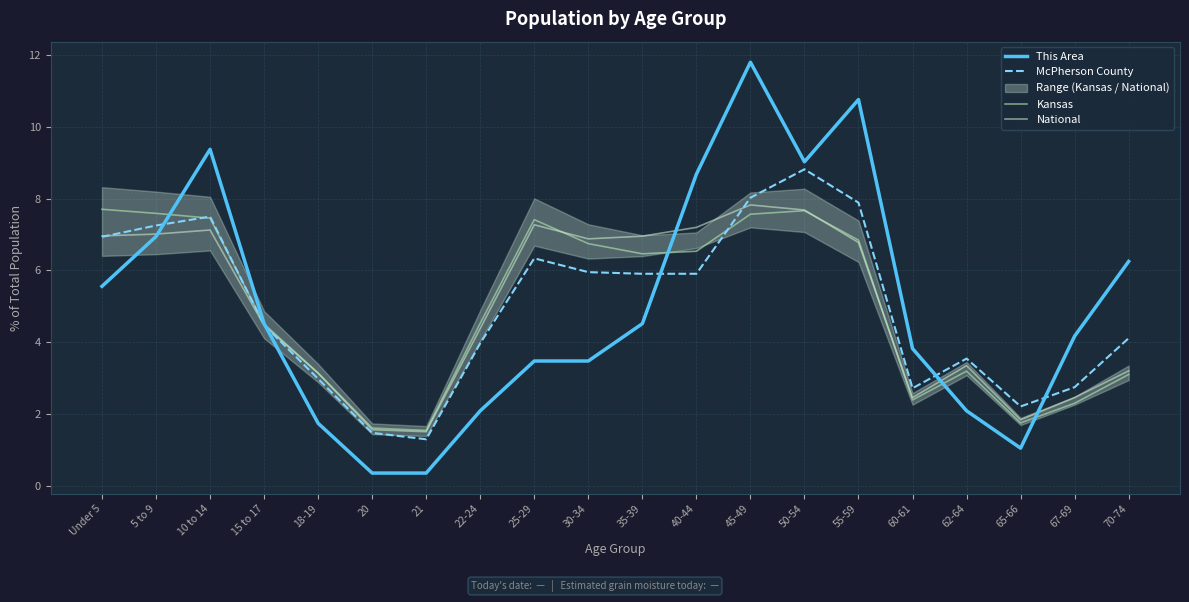

At 18-19, list the series in order from smallest to largest.

This Area, McPherson County, National, Kansas